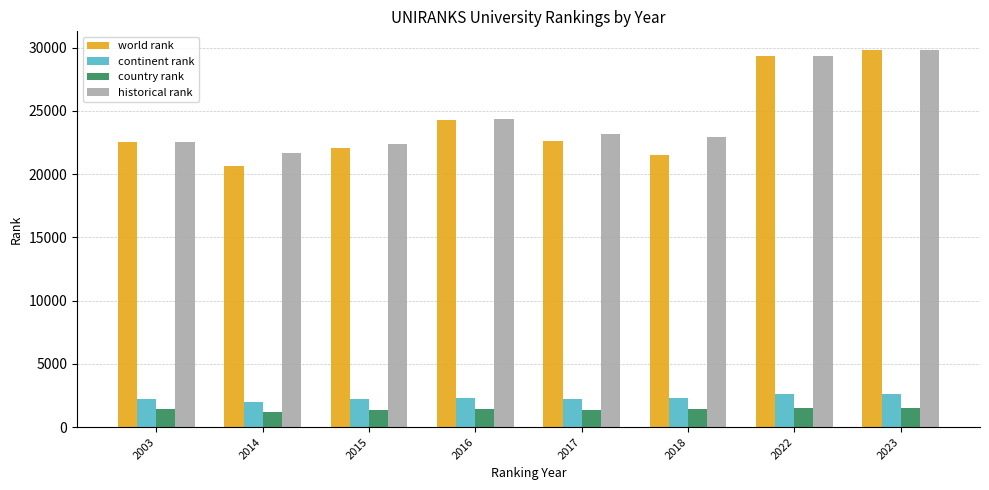

Read the world rank value at 2023.

29807.0